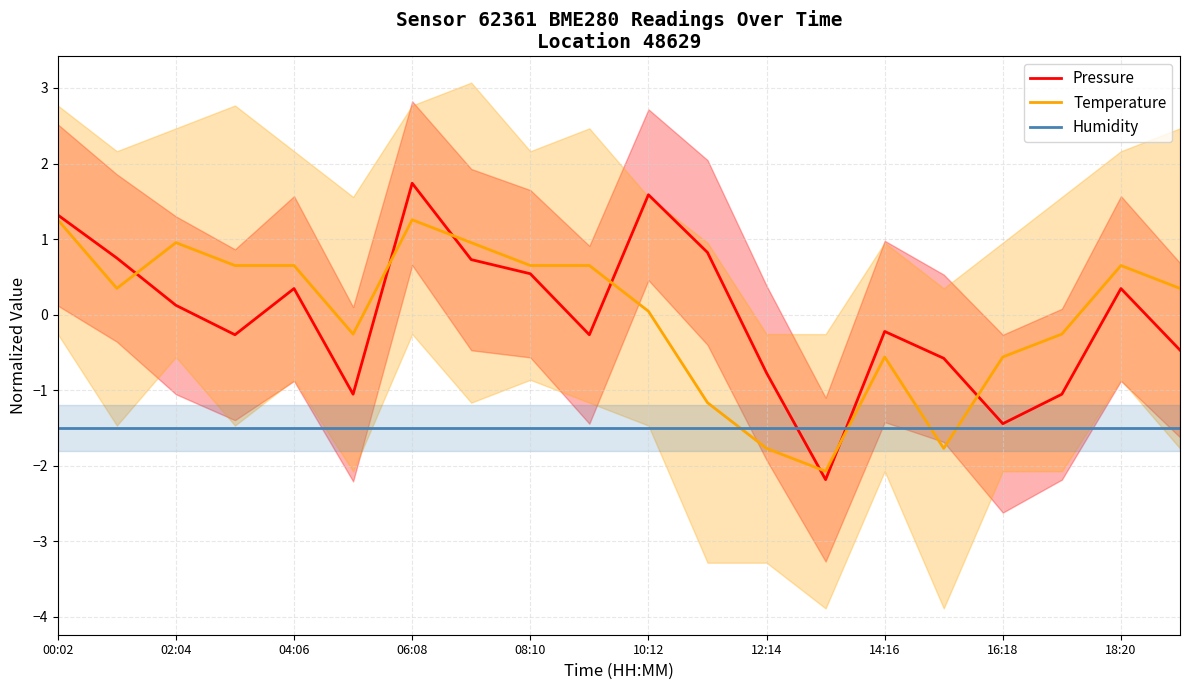

The value of Humidity at 14:16 is -0.7. True or false?

False